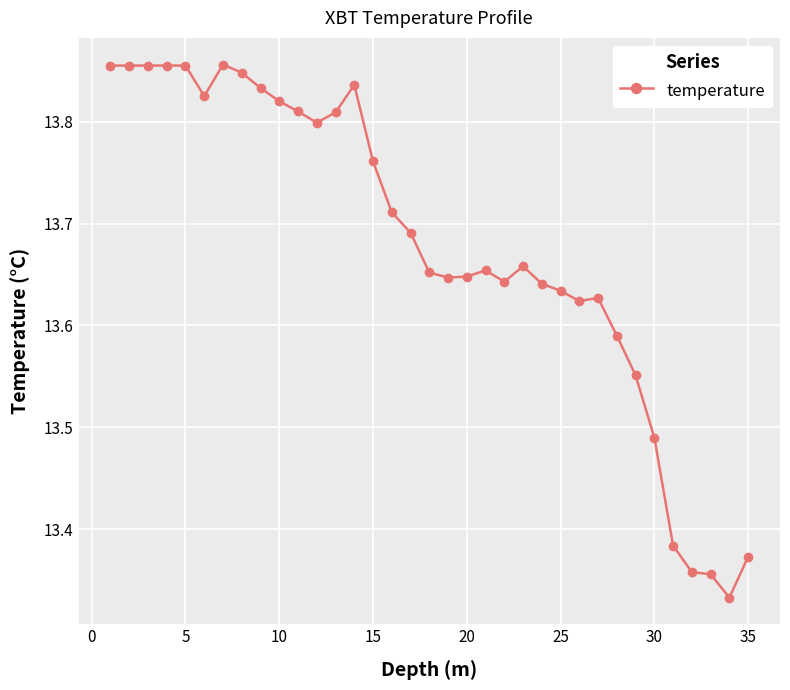

What is the difference between the second highest and second lowest values?

0.5